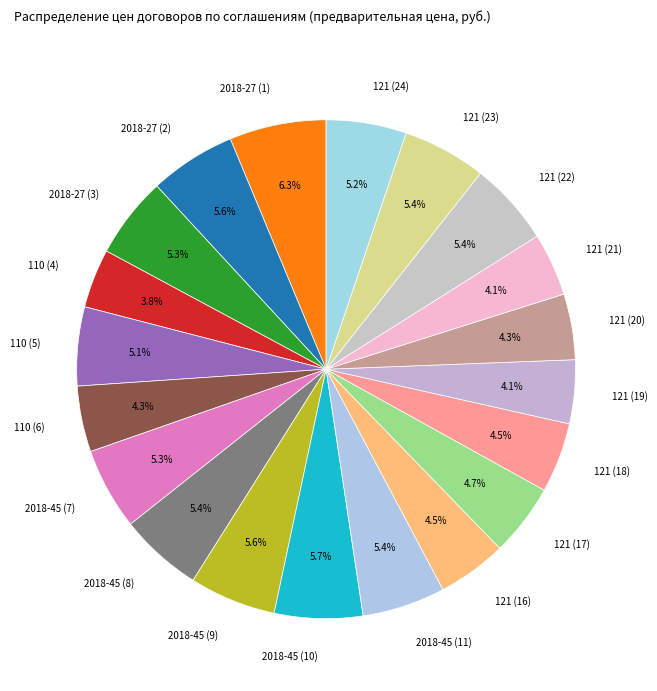

Which slice is the largest?

2018-27 (1)